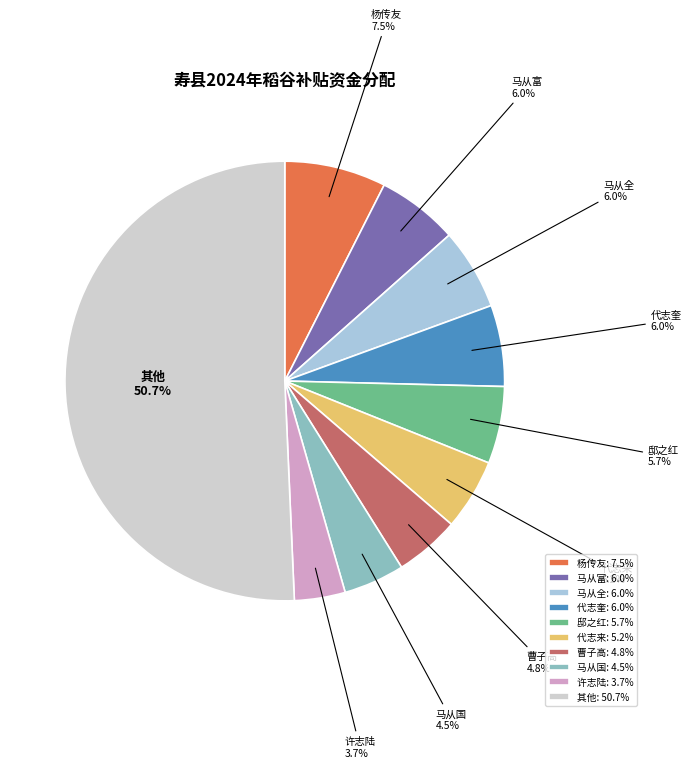

Do 曹子高: 4.8% and 其他: 50.7% together represent more than half of the pie?

Yes